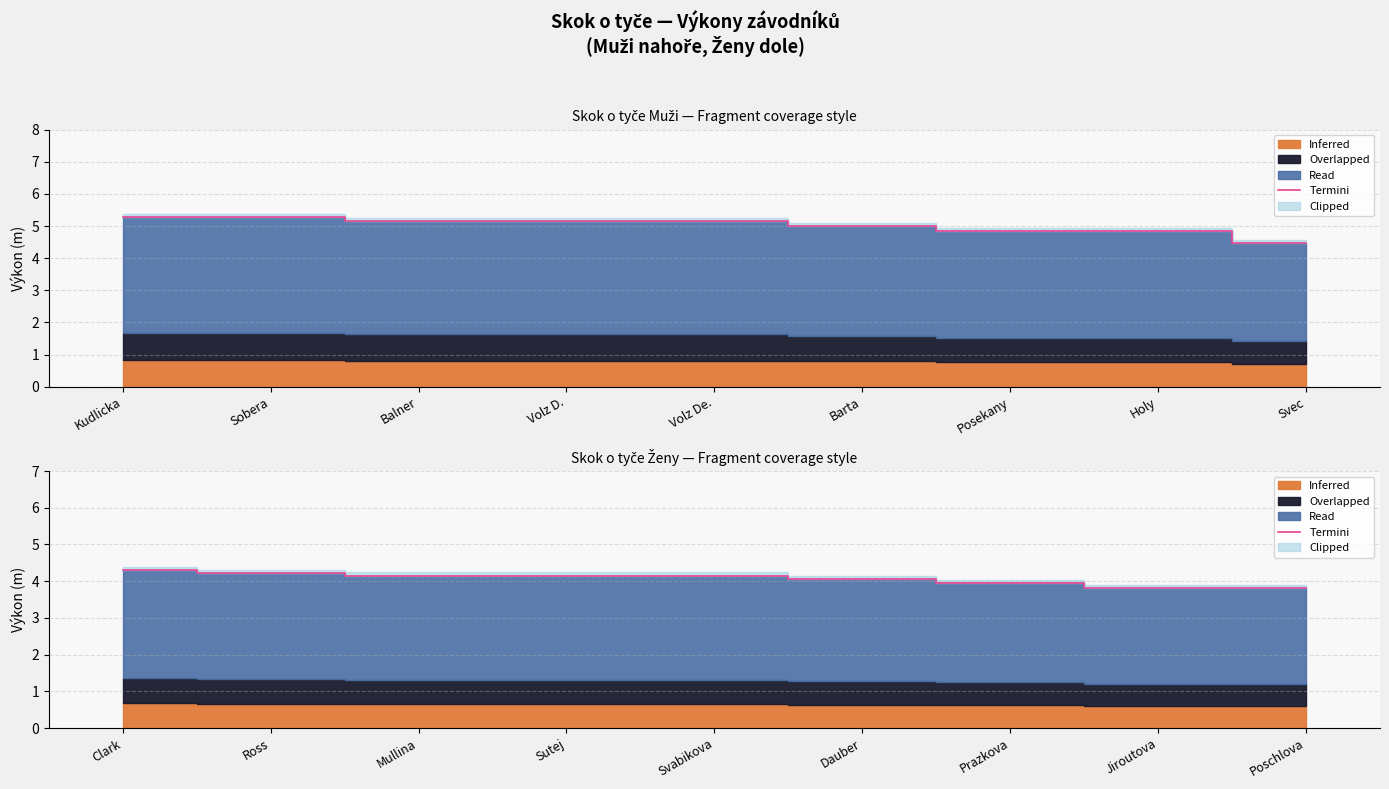

What is the change in value from Svabikova to Prazkova?

-0.2